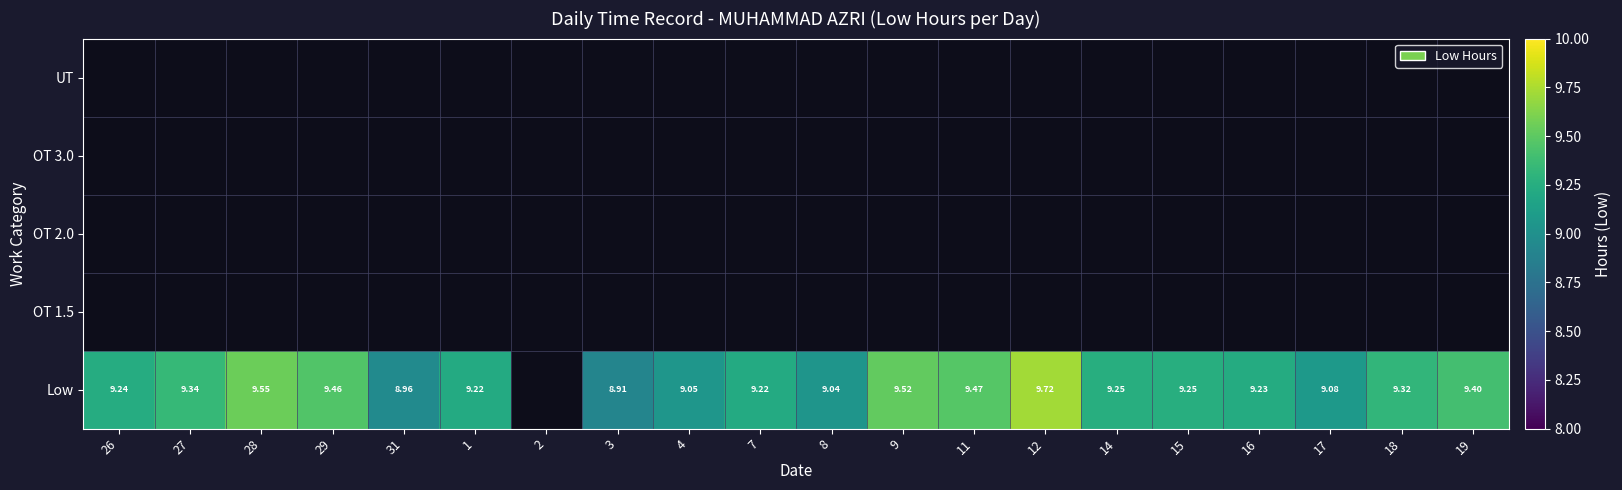

Is it true that Low equals 9.3 at 18?

True